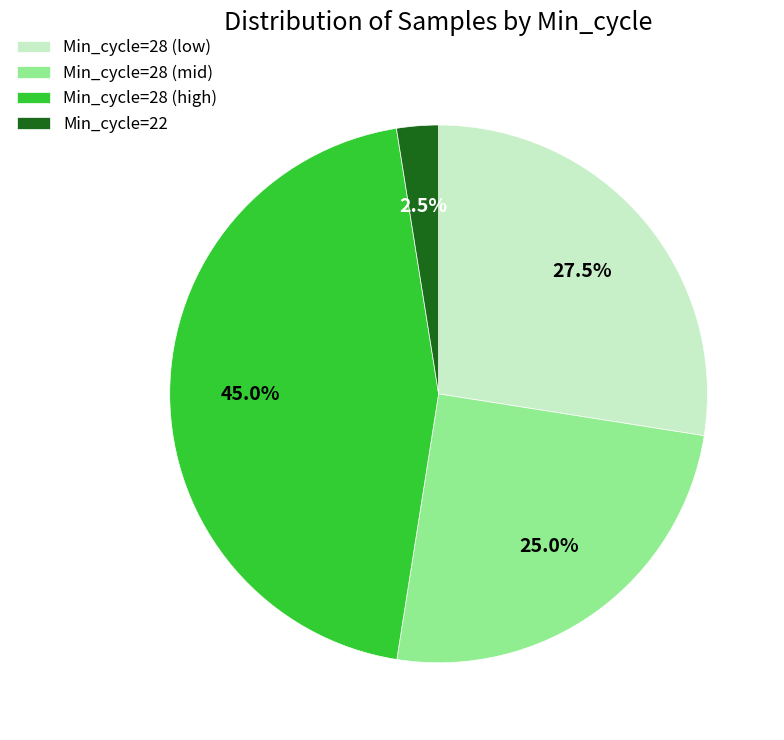

Which slice is the smallest?

Min_cycle=22